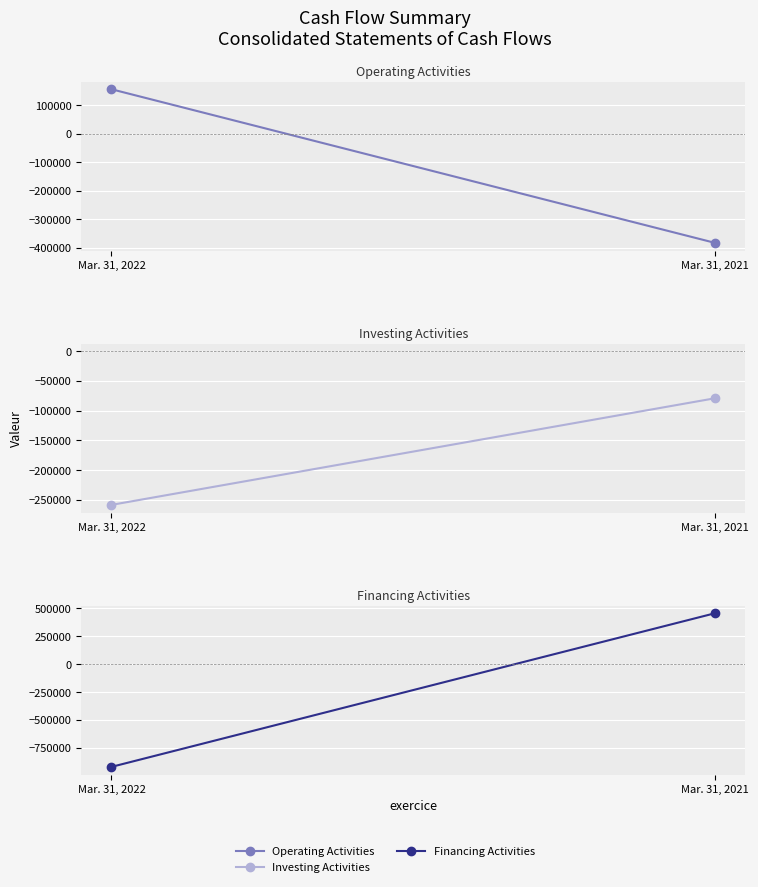

At which category is the sum across all series the highest?

Mar. 31, 2021